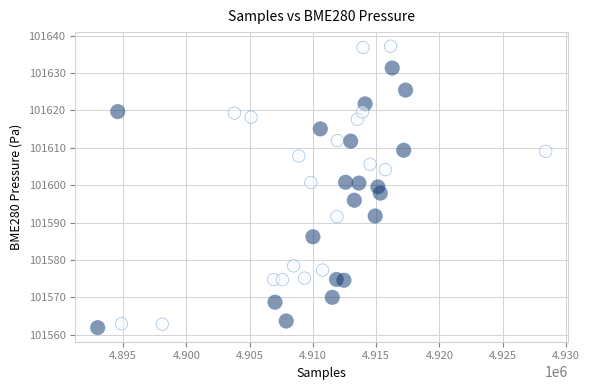

What is the range of Y values (max minus min)?

75.3